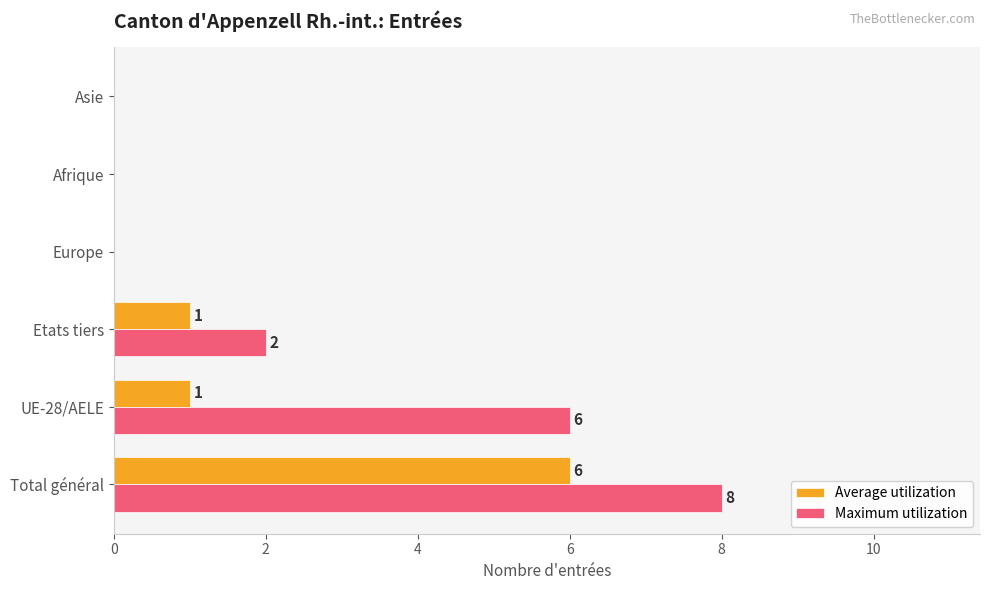

Which series has the largest range (max minus min)?

Maximum utilization